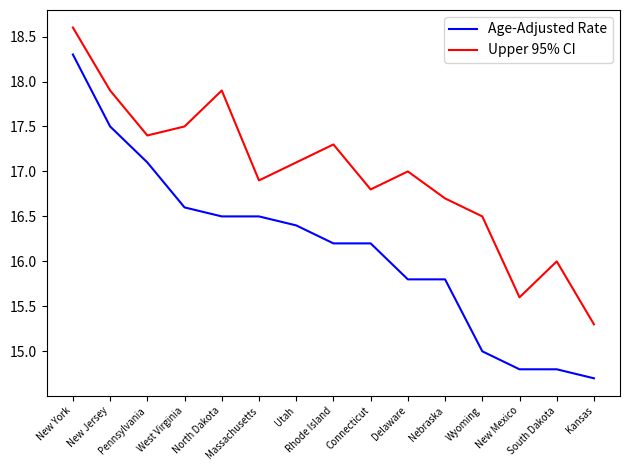

What is the sum of the Upper 95% CI values at Rhode Island and North Dakota?

35.2